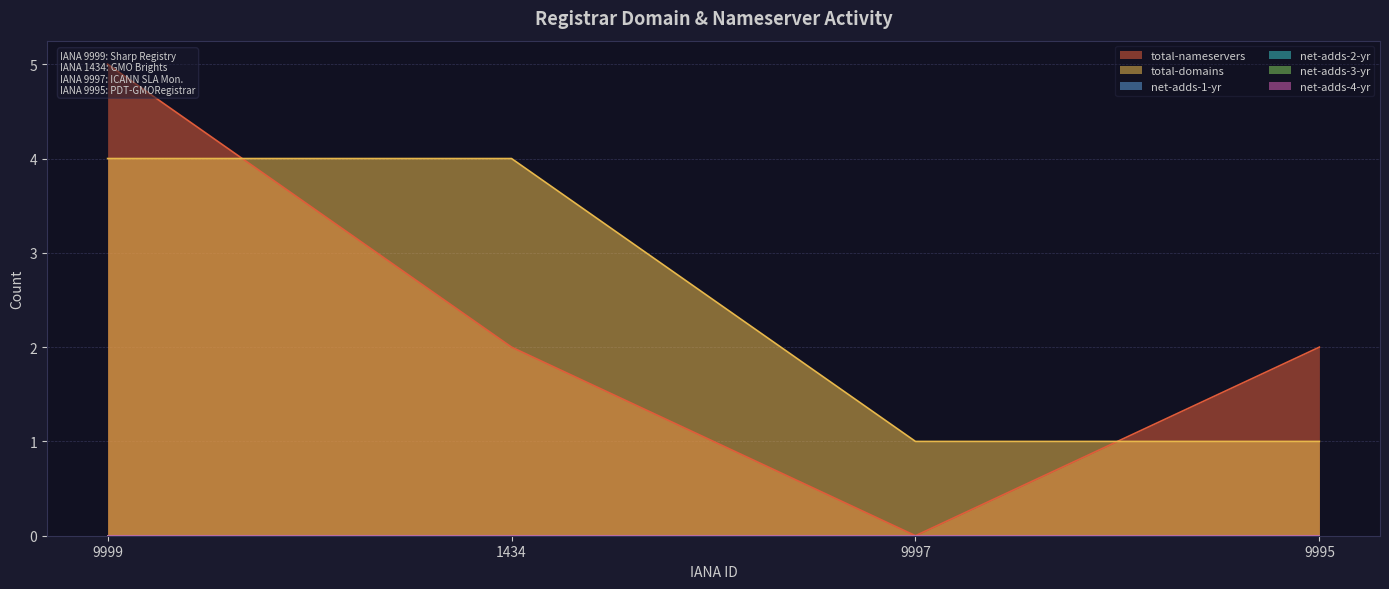

Reading left to right, transcribe all the data shown in this chart.

total-nameservers: 5	2	0	2
total-domains: 4	4	1	1
net-adds-1-yr: 0	0	0	0
net-adds-2-yr: 0	0	0	0
net-adds-3-yr: 0	0	0	0
net-adds-4-yr: 0	0	0	0